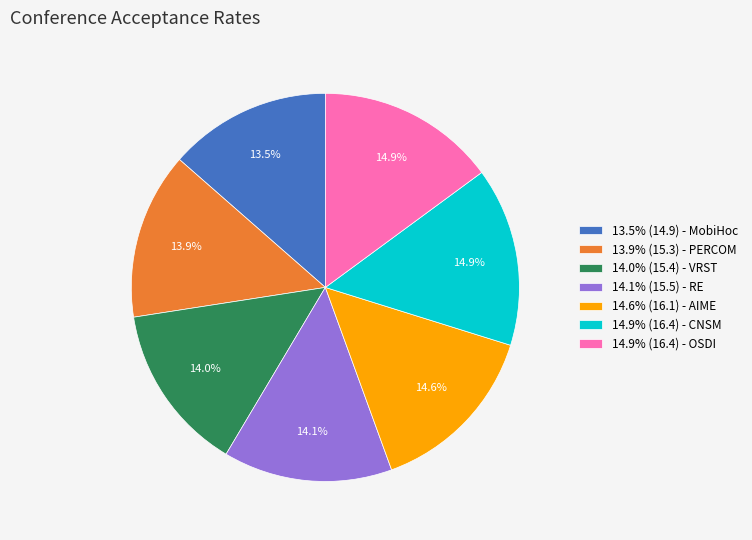

Between 14.9% (16.4) - CNSM and 13.5% (14.9) - MobiHoc, which is larger?

14.9% (16.4) - CNSM